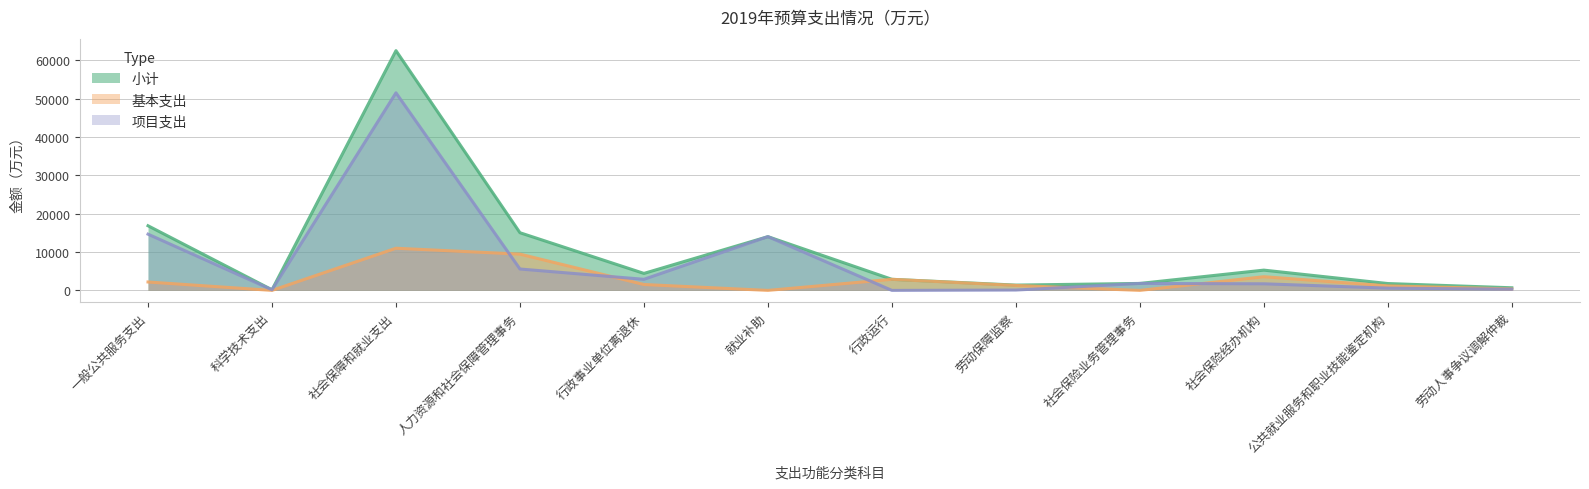

List the series in order of their overall mean, highest first.

小计, 项目支出, 基本支出